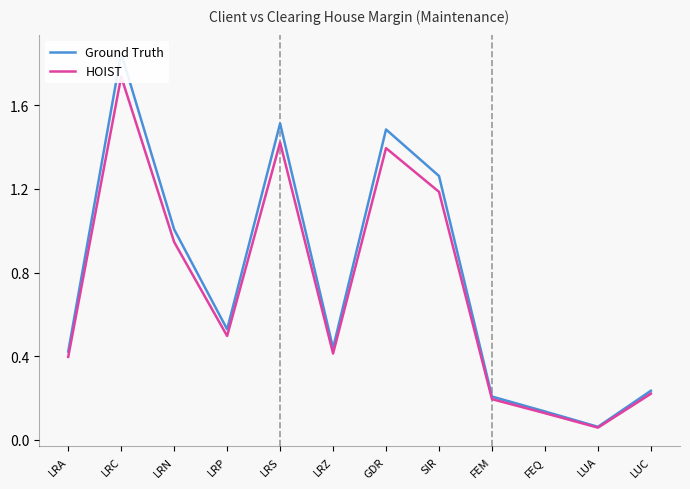

Where is the first local maximum for Ground Truth?

LRC